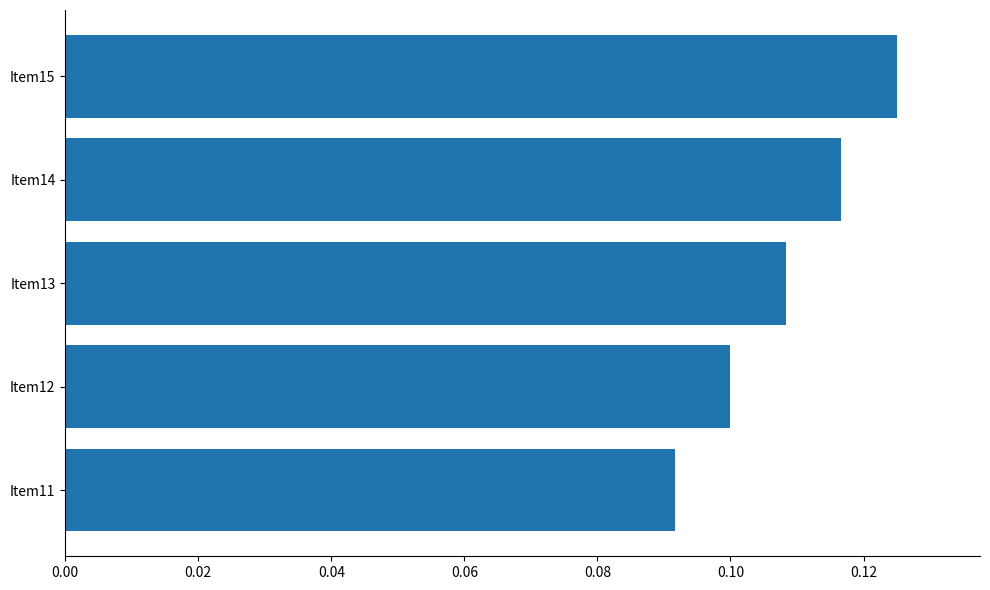

Which label corresponds to the largest value in the chart?

Item15